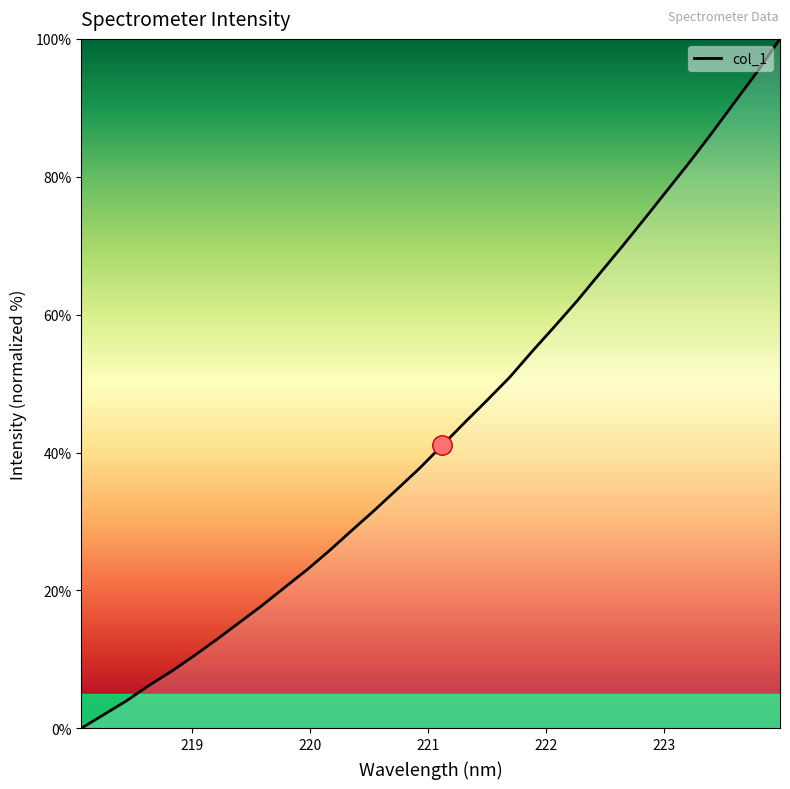

What is the maximum value shown in the chart?

100.0